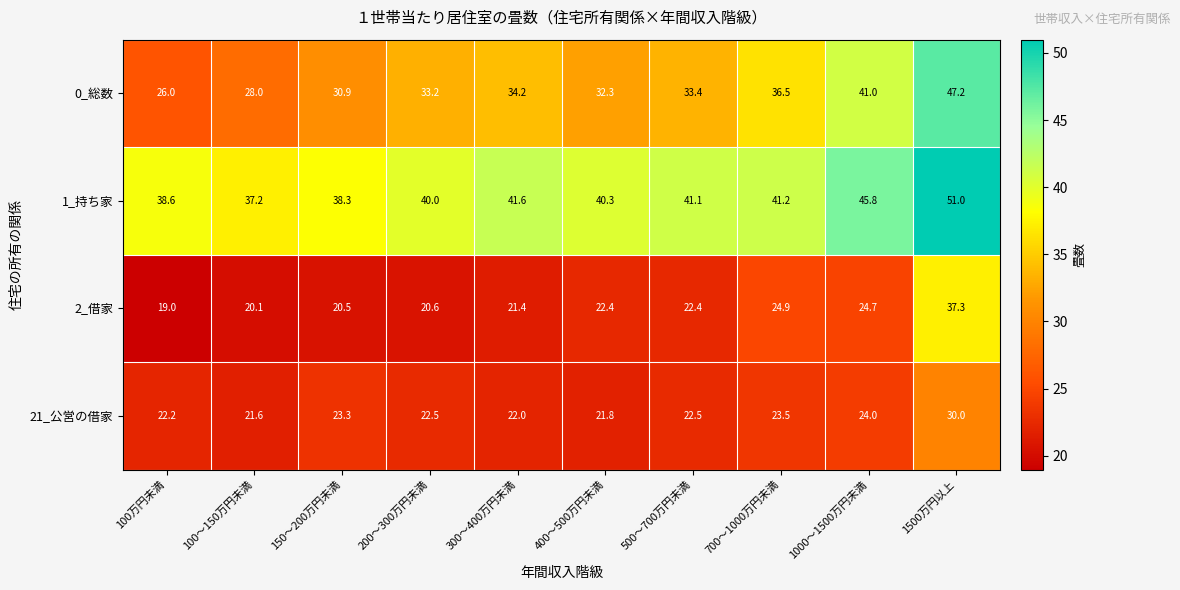

What is the minimum value shown in the chart?

19.0